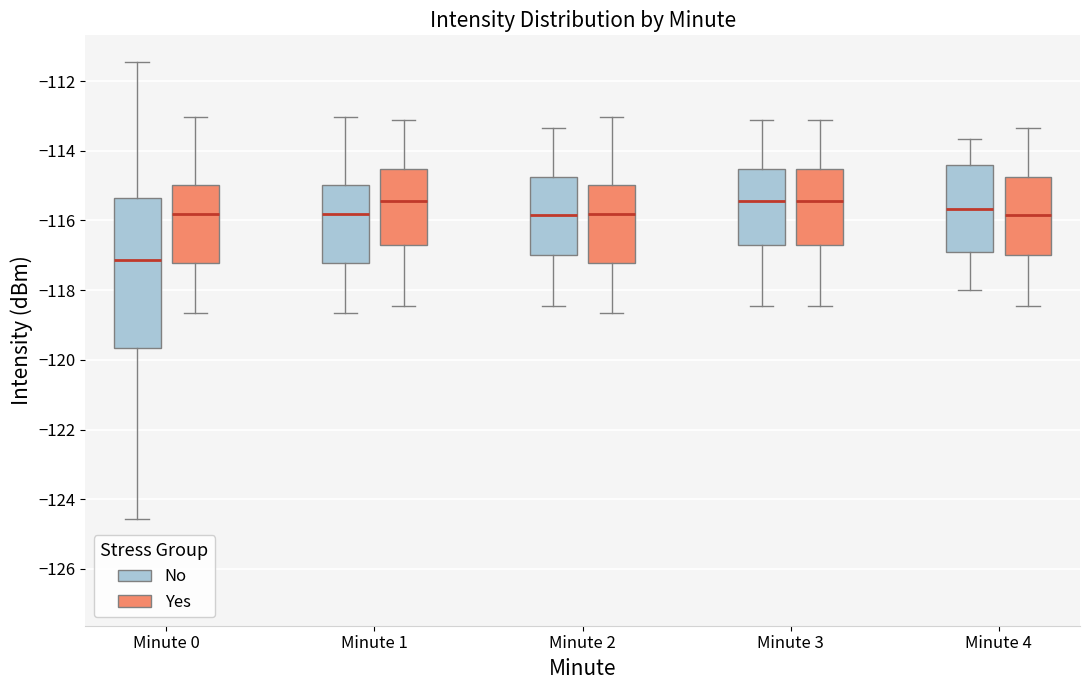

Which box is the tallest, from its lower edge to its upper edge?

Minute 0 (No)